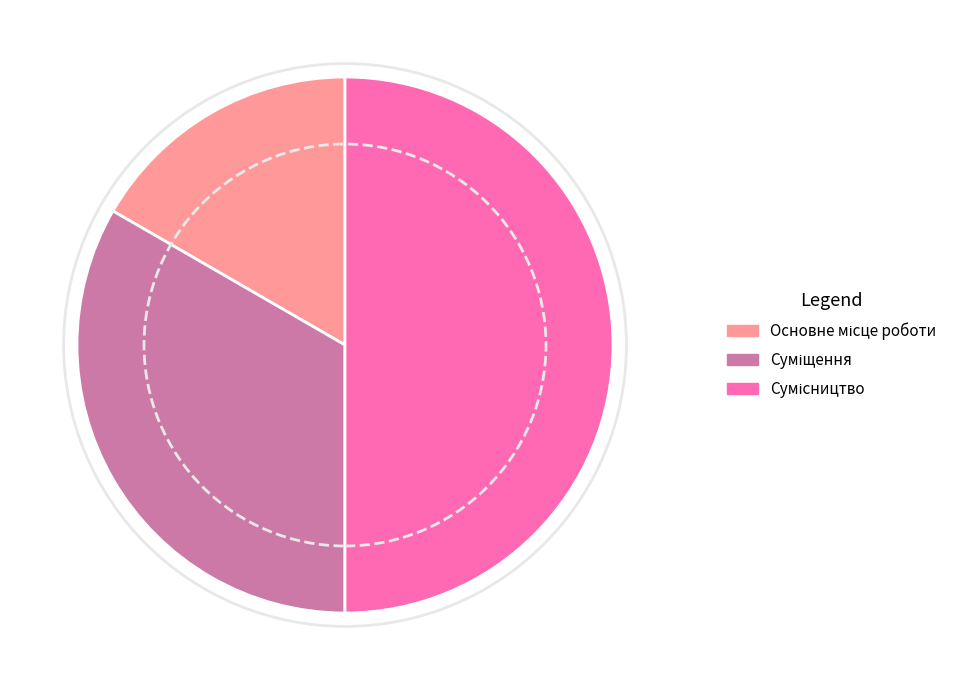

How many slices are in this pie chart?

3